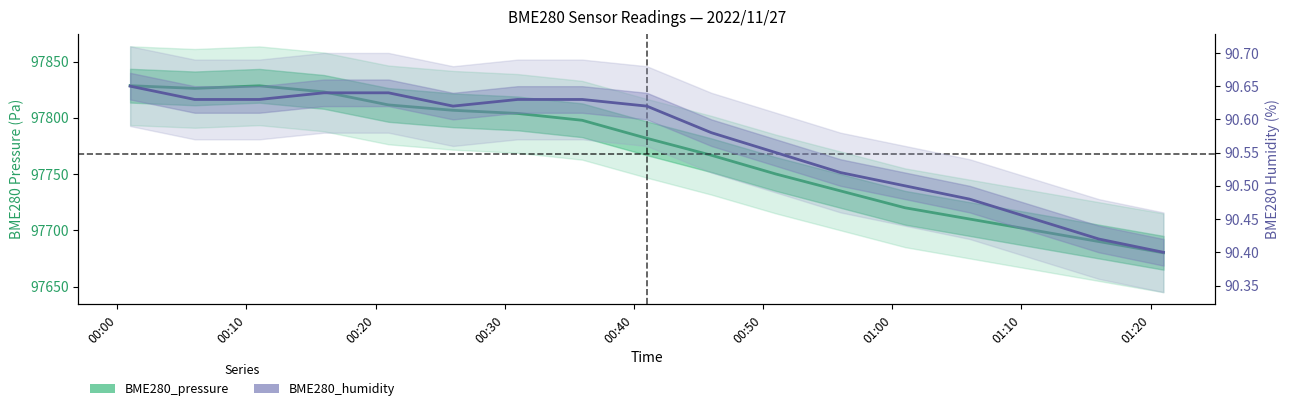

What is the maximum value shown in the chart?

97828.5